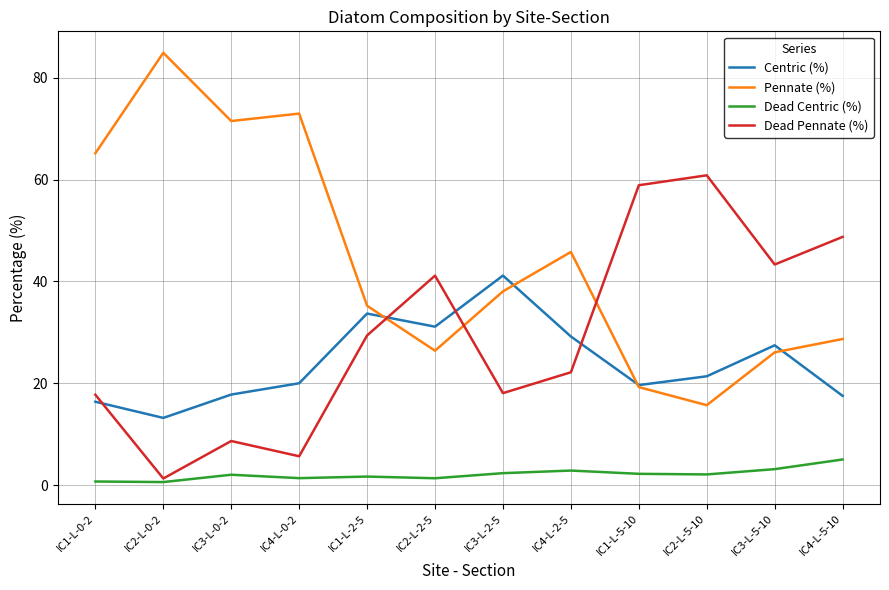

At which category does the chart reach its peak across all series?

IC2-L-0-2